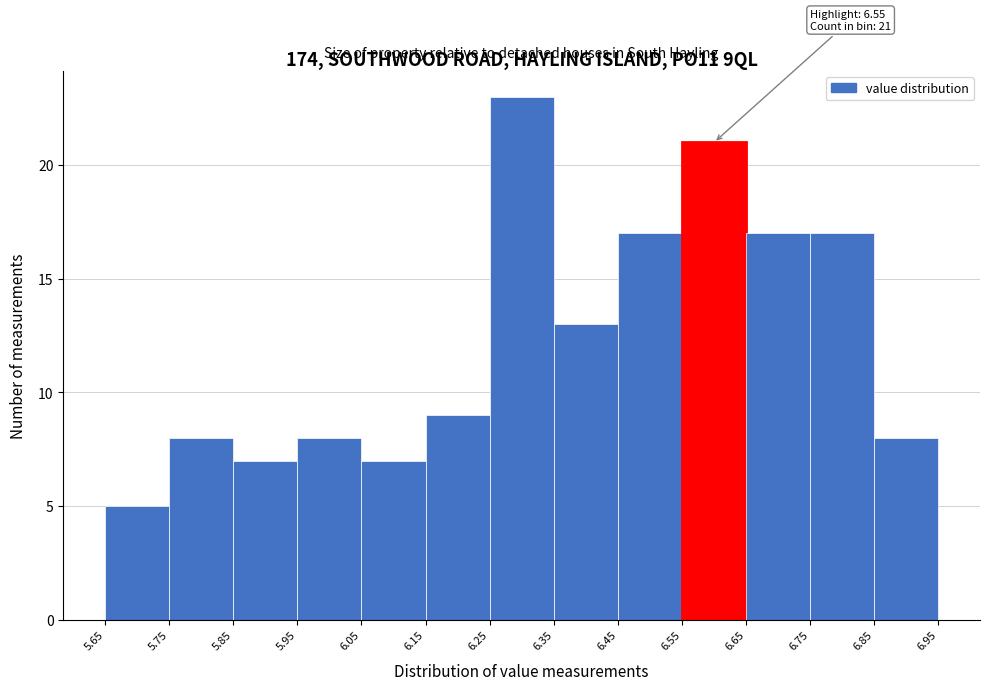

Over which range of the x-axis is the bar tallest?

6.25 to 6.35